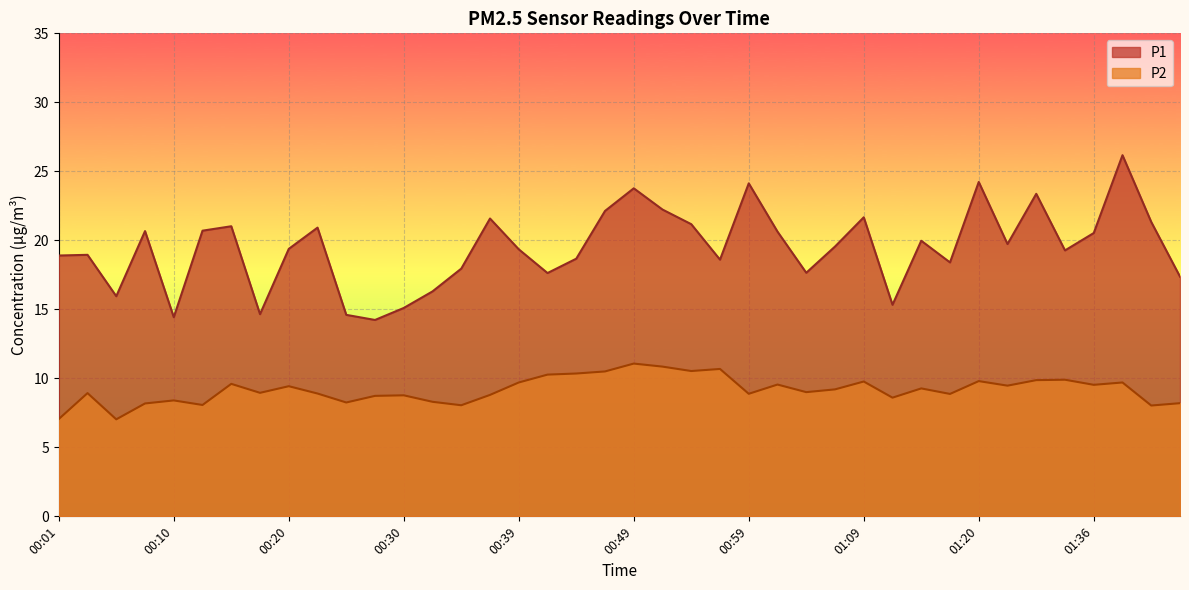

Reading right to left, what are all the values shown in this chart?

P1: 17.4	21.3	26.2	20.5	19.3	23.4	19.7	24.2	18.4	20.0	15.3	21.7	19.6	17.6	20.6	24.1	18.6	21.2	22.2	23.8	22.1	18.7	17.6	19.4	21.6	17.9	16.3	15.1	14.2	14.6	20.9	19.4	14.7	21.0	20.7	14.4	20.7	15.9	18.9	18.9
P2: 8.2	8.0	9.7	9.5	9.9	9.9	9.5	9.8	8.9	9.3	8.6	9.8	9.2	9.0	9.6	8.9	10.7	10.5	10.8	11.1	10.5	10.3	10.3	9.7	8.8	8.1	8.3	8.8	8.7	8.2	8.9	9.4	8.9	9.6	8.1	8.4	8.2	7.0	8.9	7.0